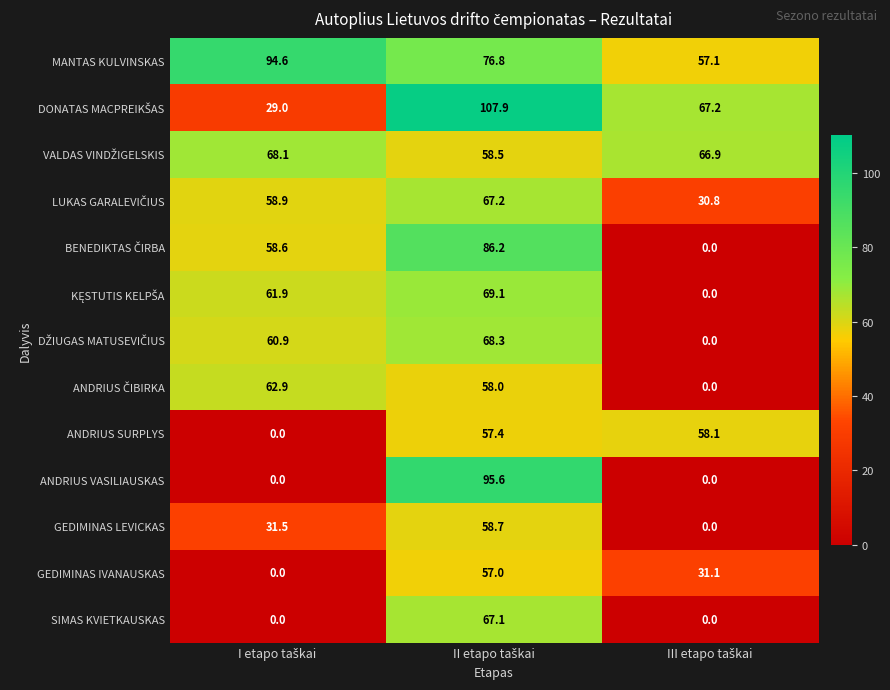

What is the difference between the second highest and minimum values in the MANTAS KULVINSKAS series?

19.7